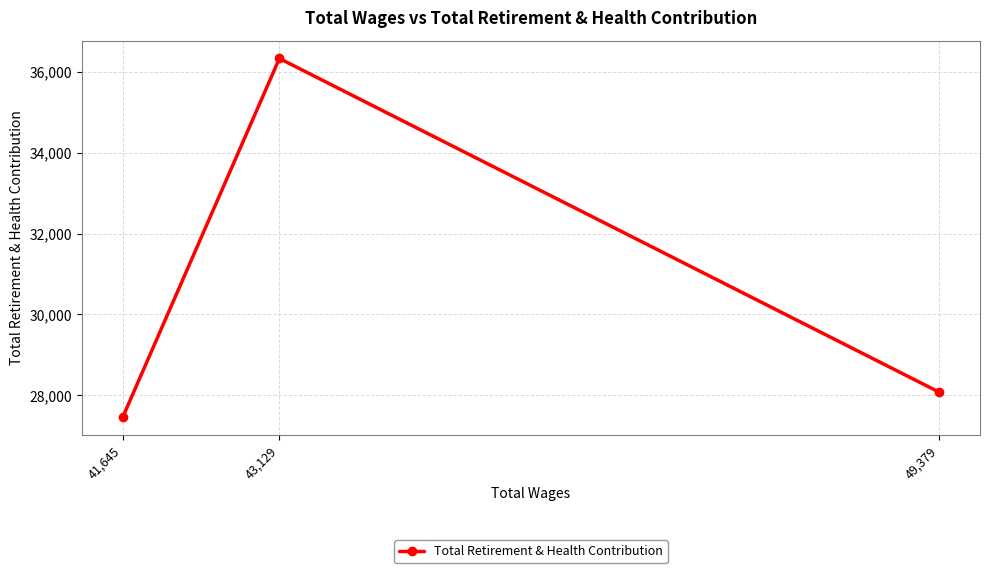

At which label does the data first exceed 28077?

43,129